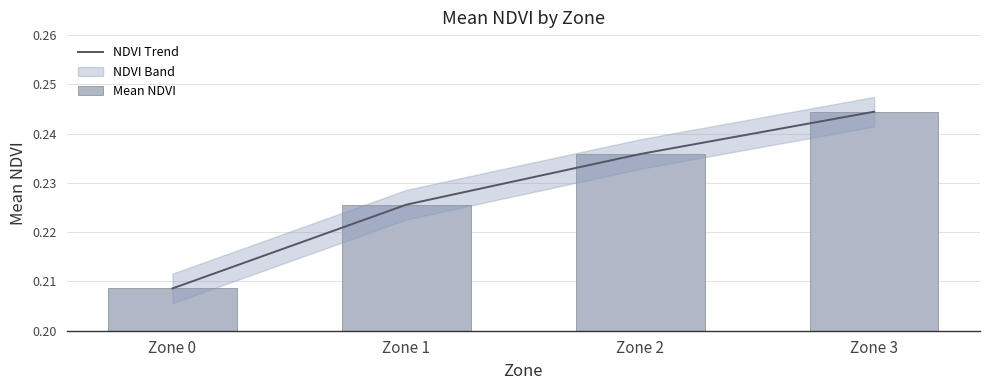

List the labels in order of NDVI Trend value, smallest first.

Zone 0, Zone 1, Zone 2, Zone 3